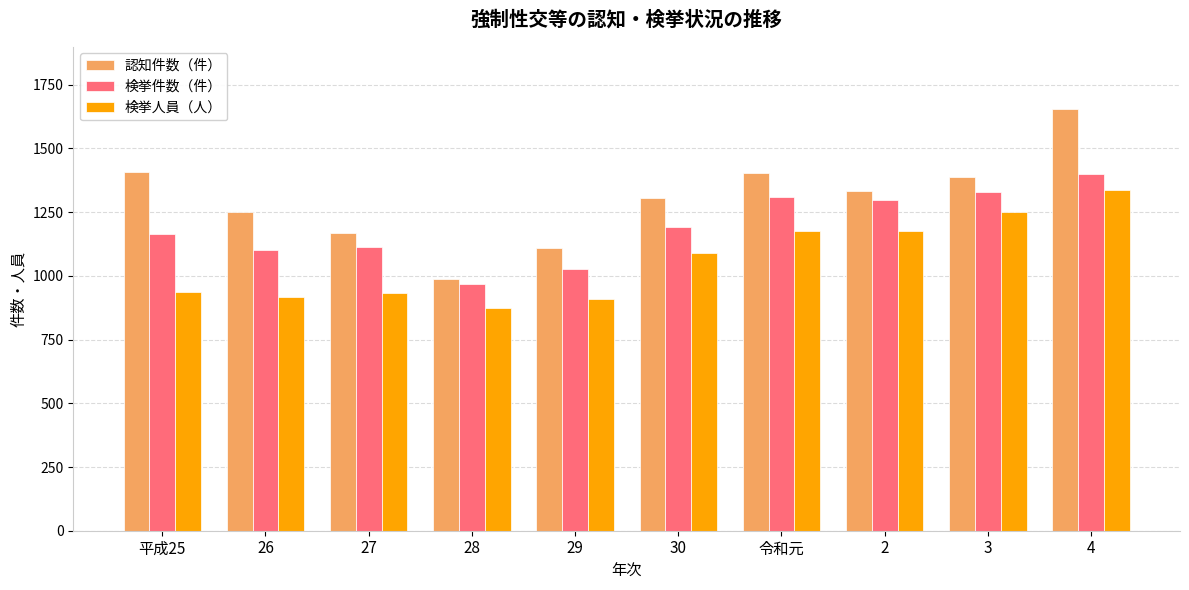

The 検挙人員（人） series shows 1177 at 2. True or false?

True